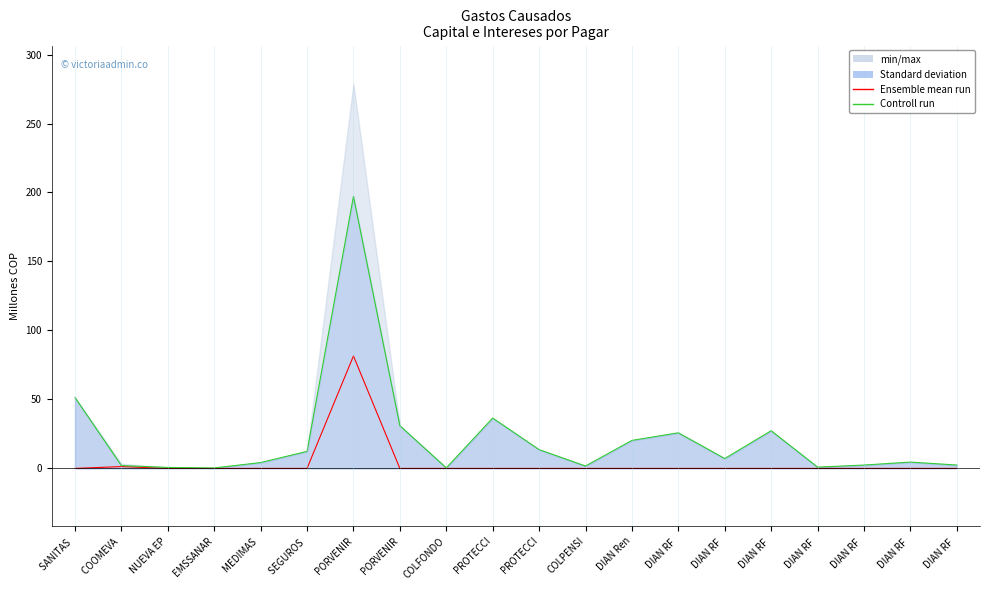

Which series has the largest total across all categories?

Controll run